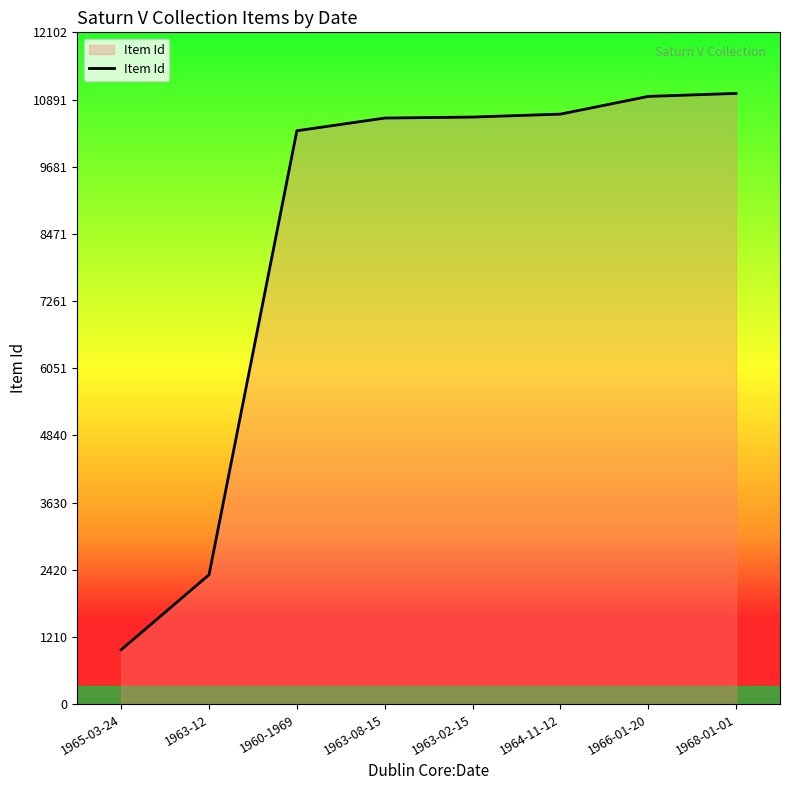

Where is the data nearest to the value 5991?

1963-12